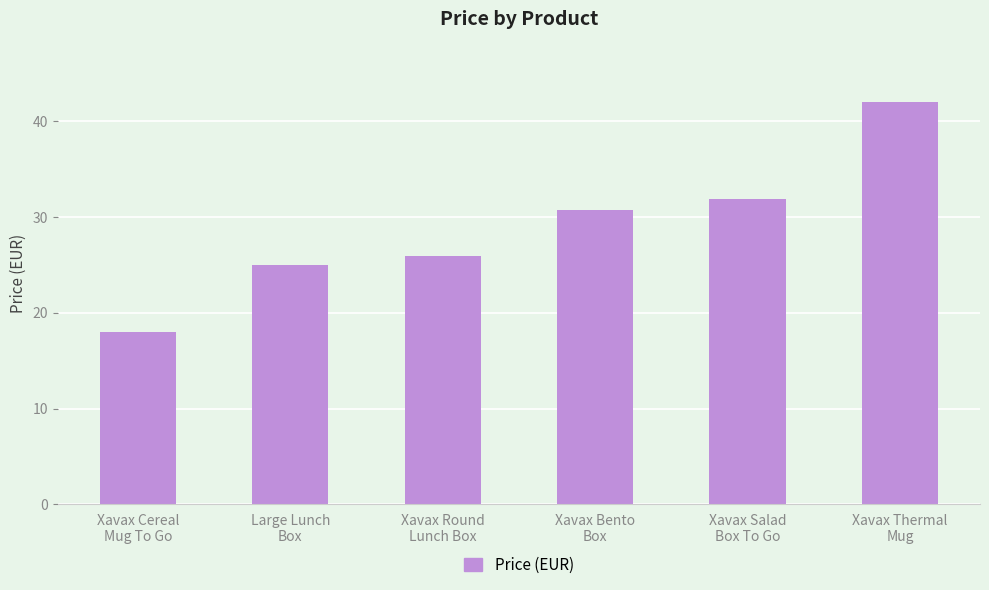

What is the label of the 2nd bar from the left?

Large Lunch
Box